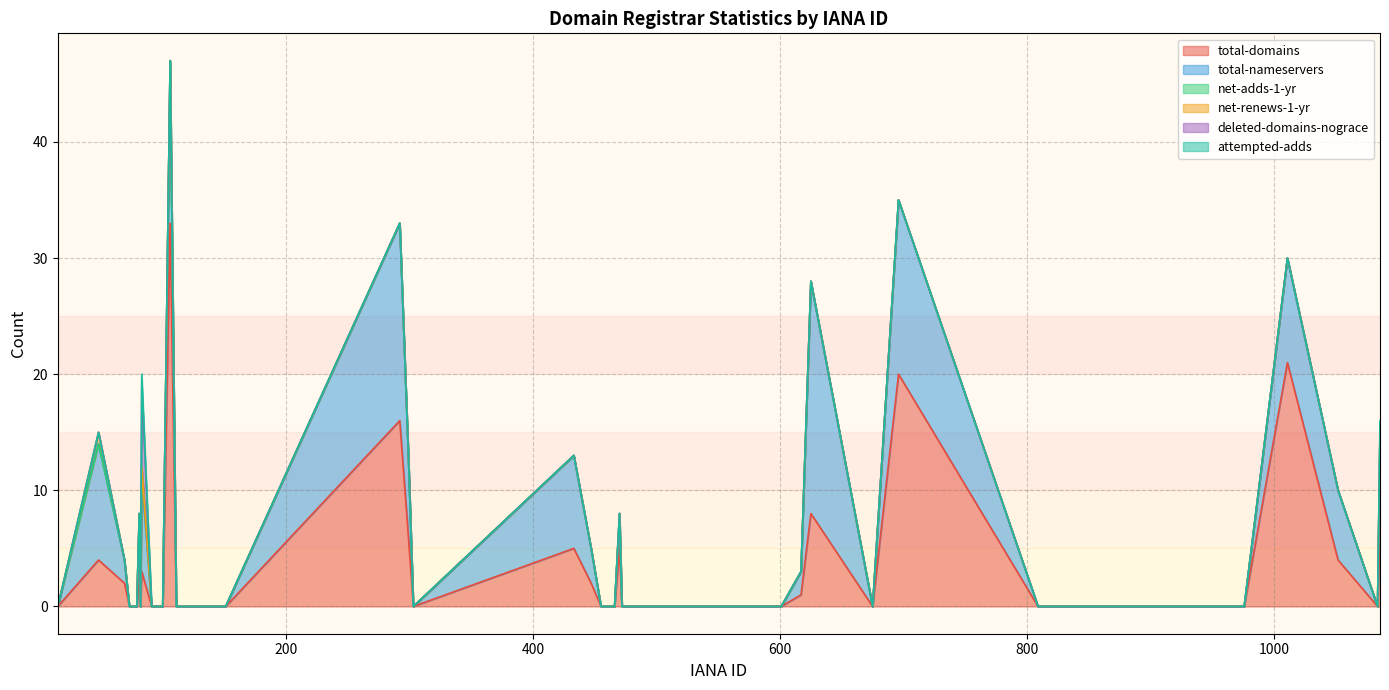

How many distinct data groups are displayed?

6